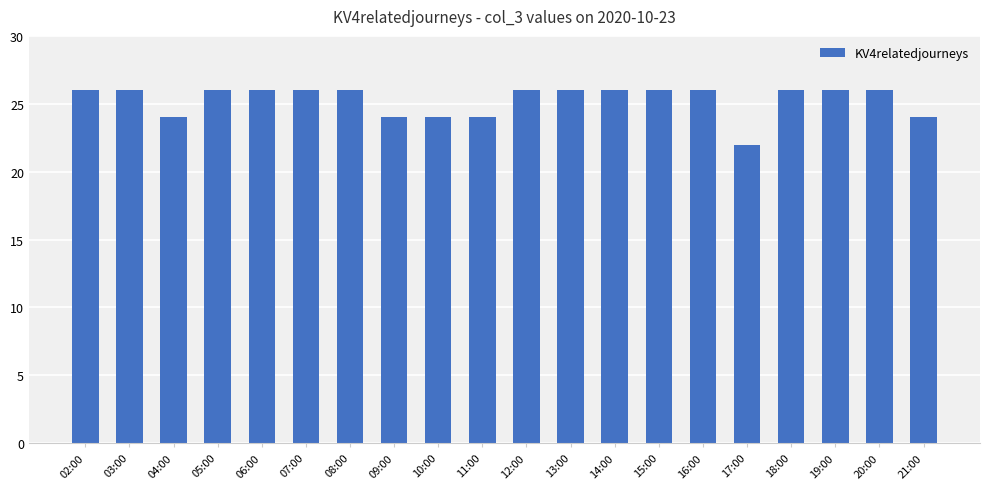

What is the ratio of the value at 06:00 to the value at 04:00?

1.1